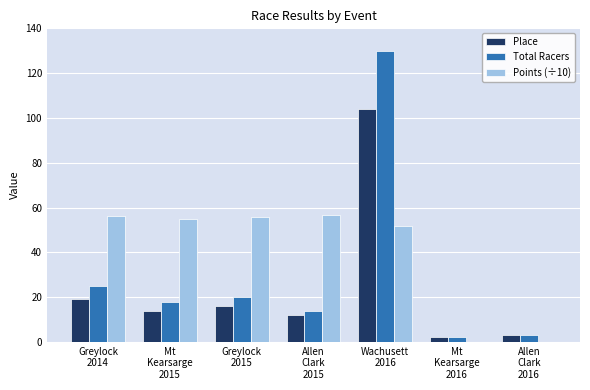

Are the bars grouped side by side (vs. stacked)?

Yes